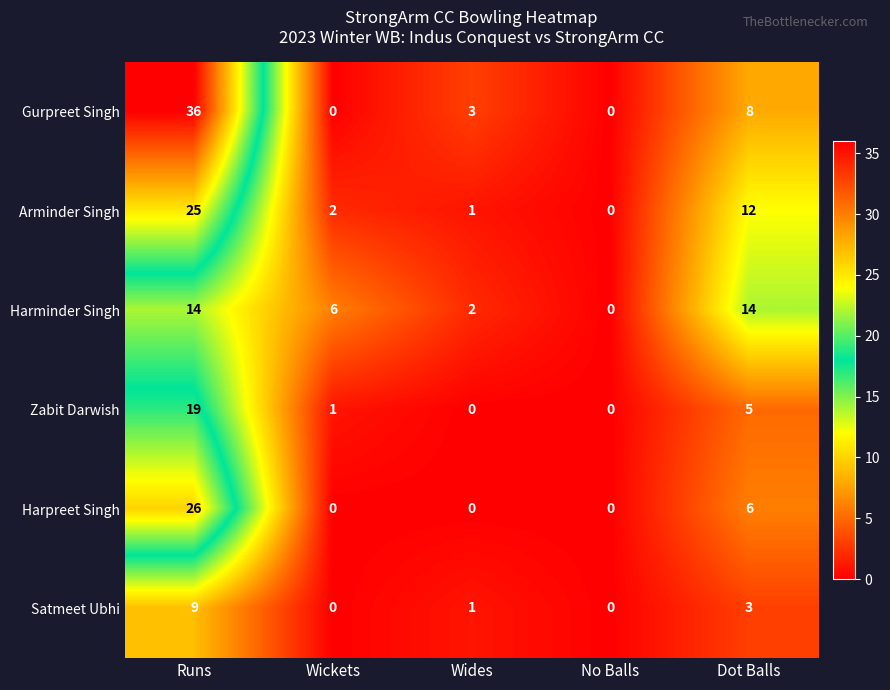

Between Runs and Dot Balls, which series saw the biggest shift?

Gurpreet Singh